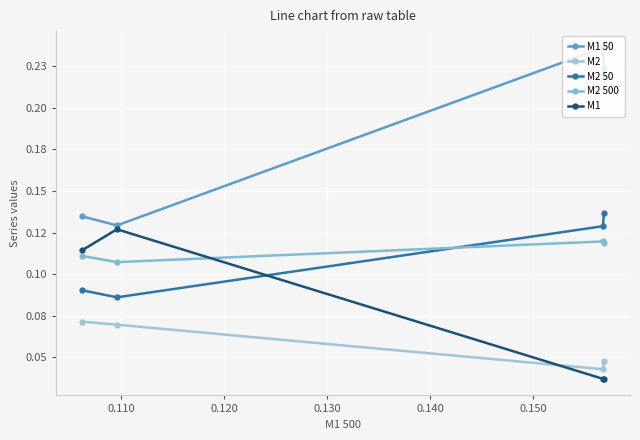

At which label is M1 50 closest to 0?

0.110